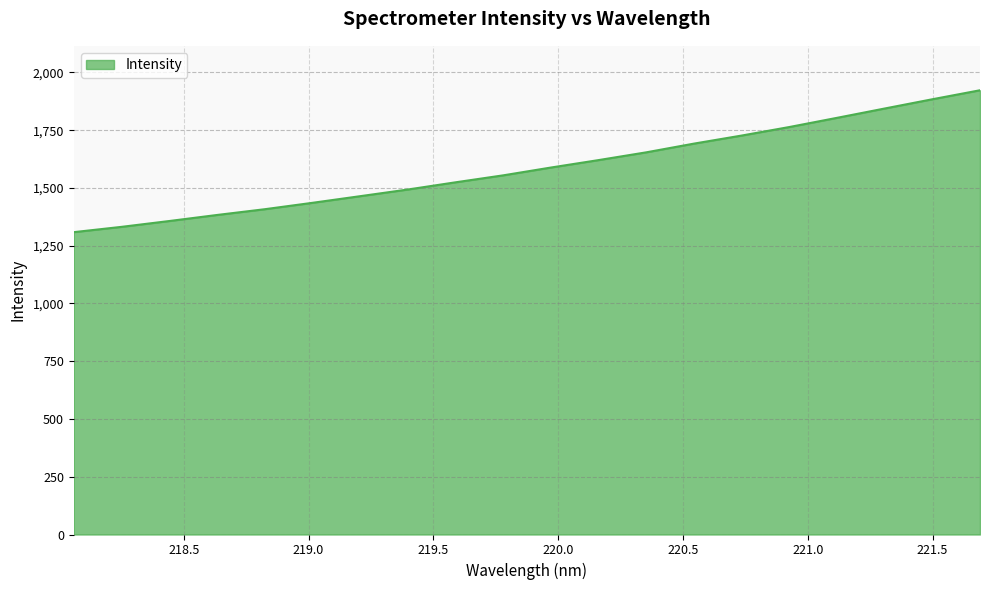

How many distinct data groups are displayed?

1